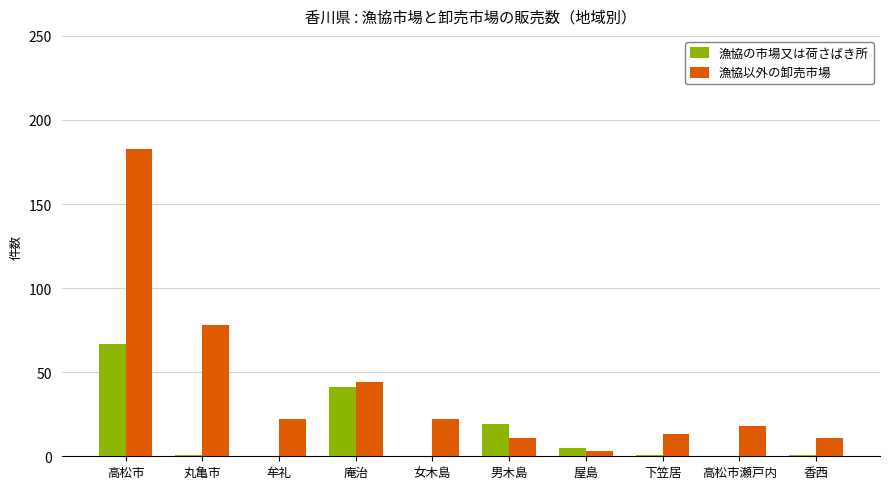

Reading left to right, what are all the values shown in this chart?

漁協の市場又は荷さばき所: 高松市=67	丸亀市=1	牟礼=0	庵治=41	女木島=0	男木島=19	屋島=5	下笠居=1	高松市瀬戸内=0	香西=1
漁協以外の卸売市場: 高松市=183	丸亀市=78	牟礼=22	庵治=44	女木島=22	男木島=11	屋島=3	下笠居=13	高松市瀬戸内=18	香西=11